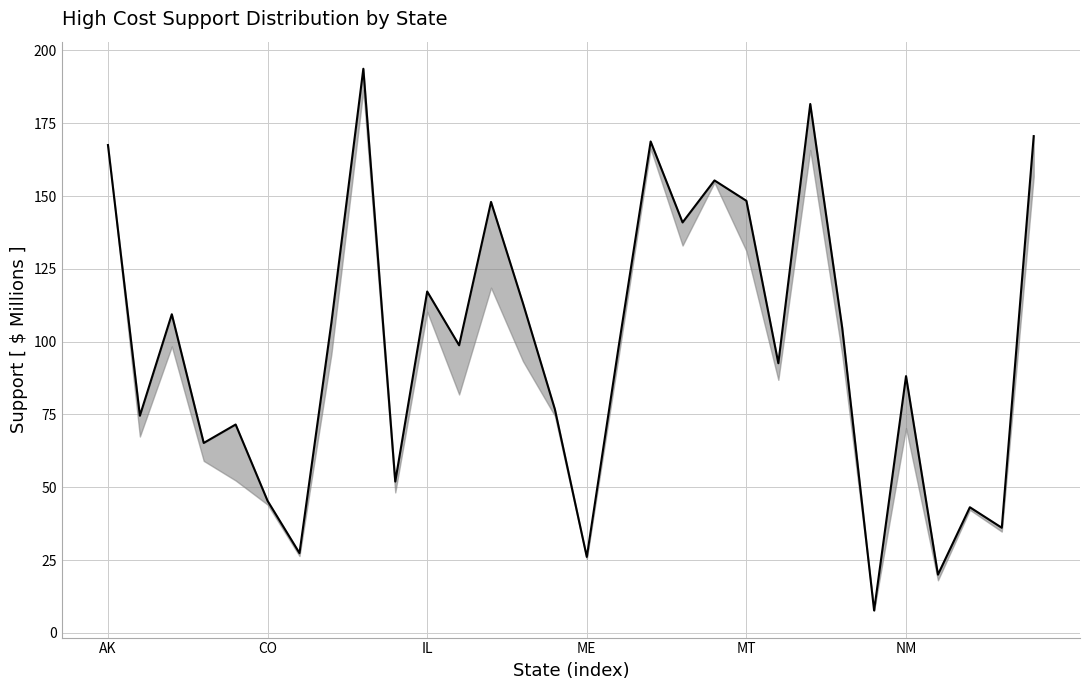

What position from the right is 17?

13